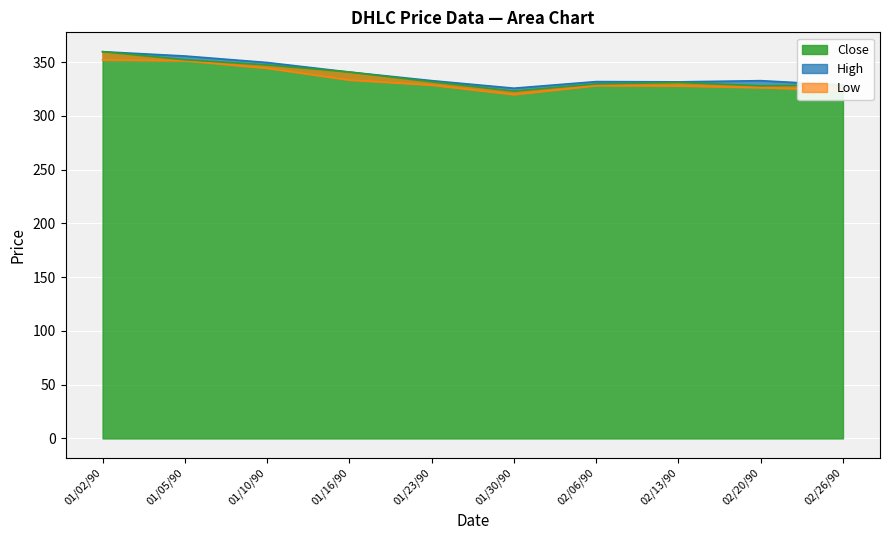

At which label does Low first exceed 328?

01/02/90